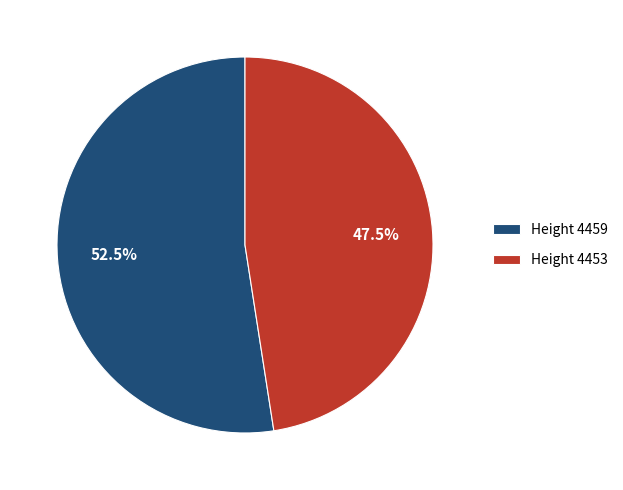

What is the ratio of the value at Height 4453 to the value at Height 4459?

0.9